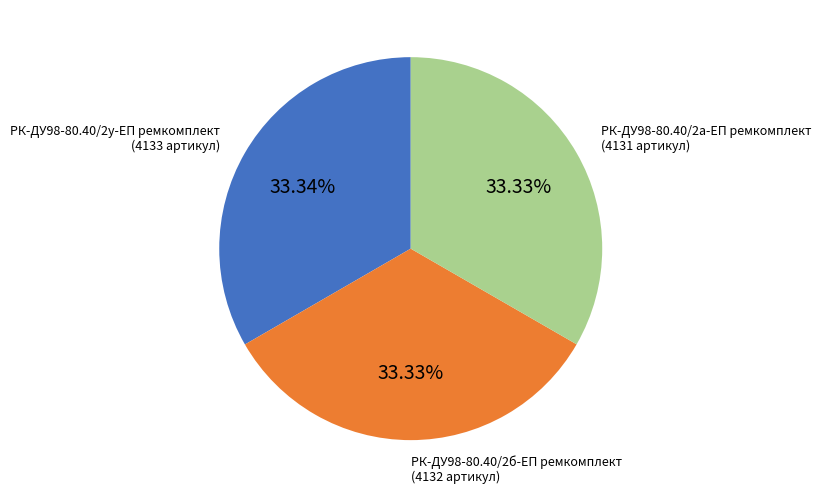

How much of the chart is everything except РК-ДУ98-80.40/2у-ЕП ремкомплект?

66.7%